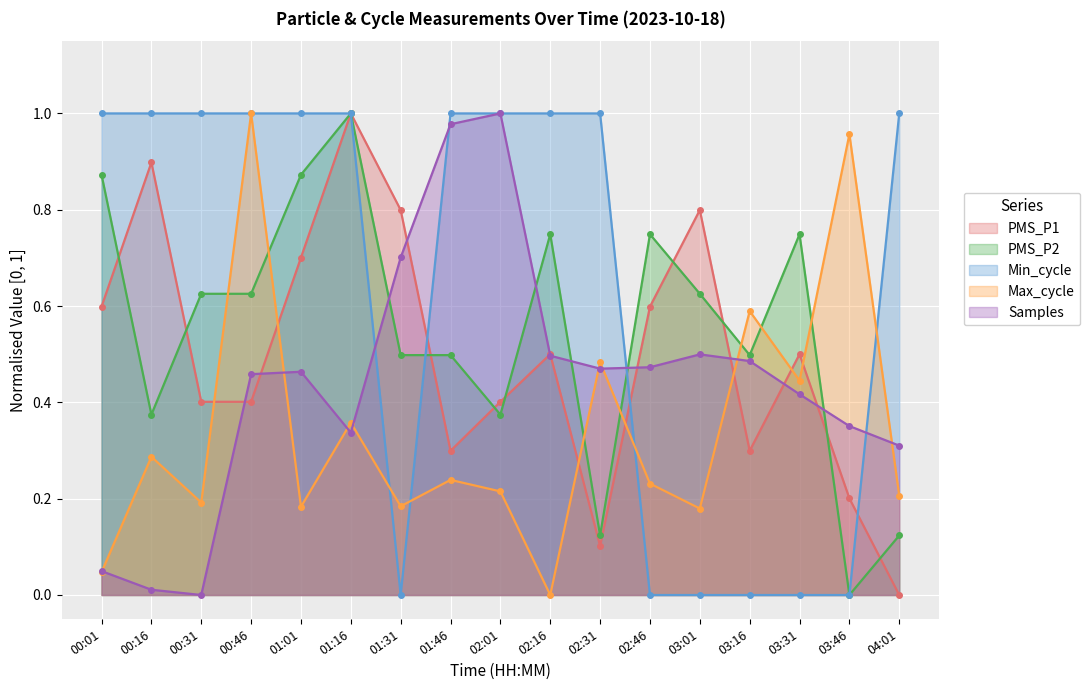

In Max_cycle, how many points are higher than both neighbors (excluding endpoints)?

7